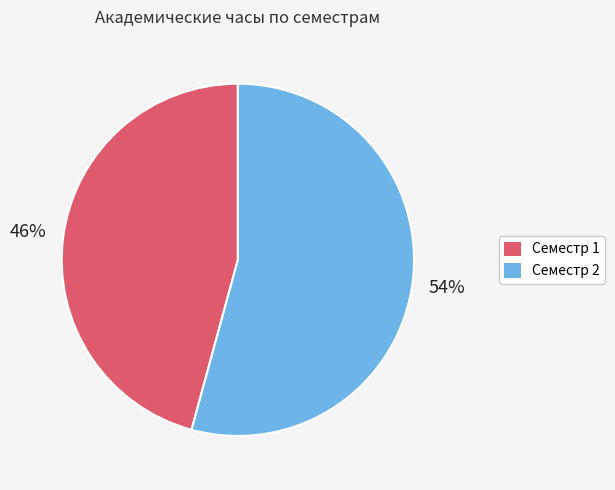

How many slices are in this pie chart?

2